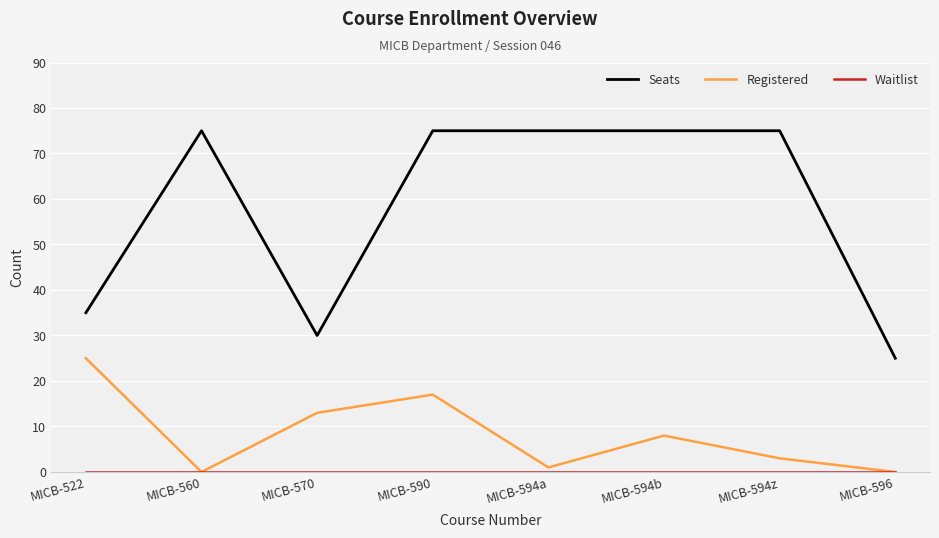

What position from the left is MICB-590?

4